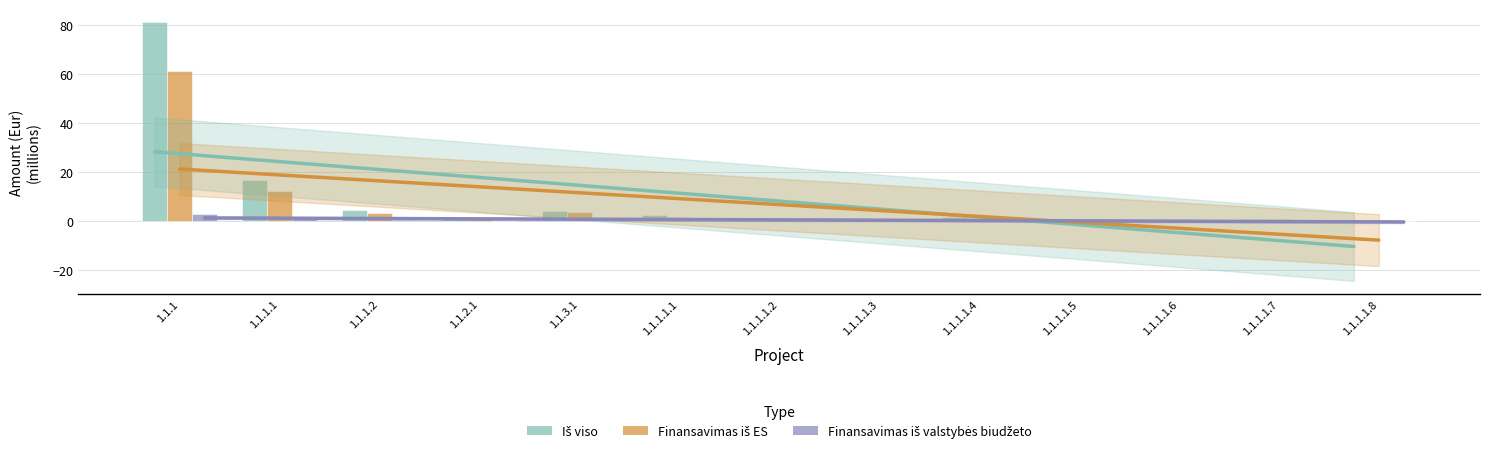

At how many categories does at least one series exceed 56?

1